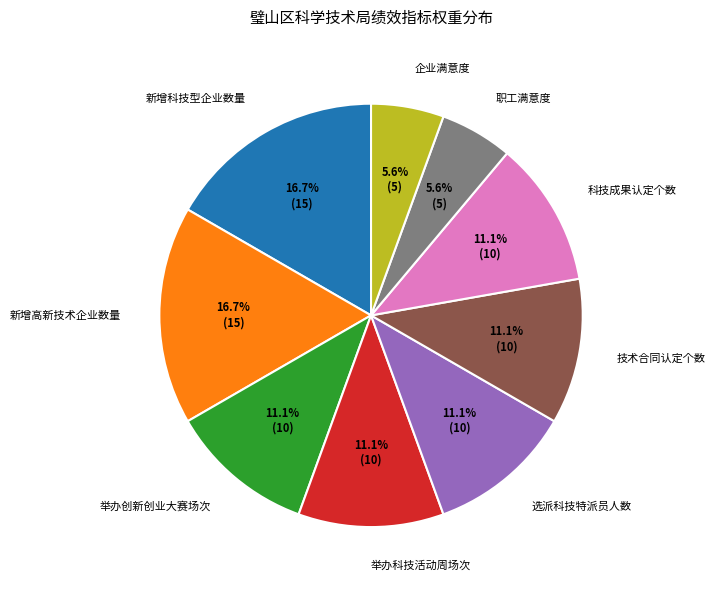

To the nearest percent, what percentage of the pie is 新增高新技术企业数量?

17%